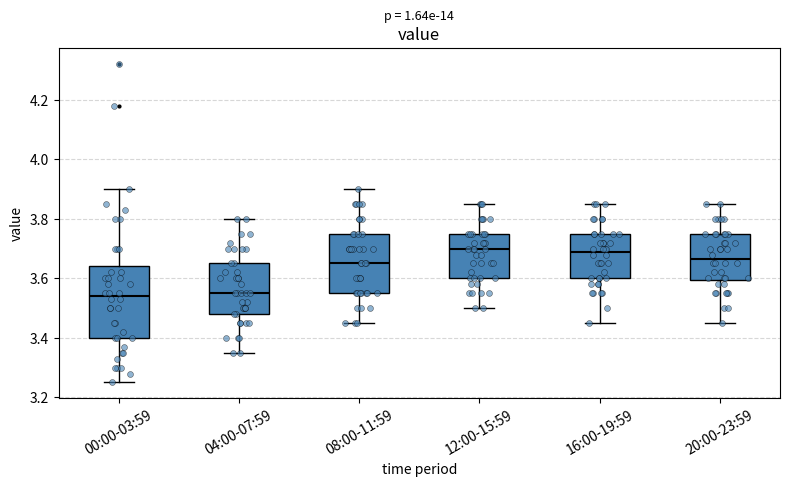

Reading left to right, read every box against the y-axis: the position of its median line, the range the box covers, and the ends of its whiskers. The values are not printed on the chart, so give them approximately, as read against the axis.

00:00-03:59: median 3.54, box 3.40 to 3.64, whiskers 3.26 to 3.90
04:00-07:59: median 3.56, box 3.48 to 3.66, whiskers 3.36 to 3.80
08:00-11:59: median 3.66, box 3.56 to 3.76, whiskers 3.46 to 3.90
12:00-15:59: median 3.70, box 3.60 to 3.76, whiskers 3.50 to 3.86
16:00-19:59: median 3.70, box 3.60 to 3.76, whiskers 3.46 to 3.86
20:00-23:59: median 3.66, box 3.60 to 3.76, whiskers 3.46 to 3.86